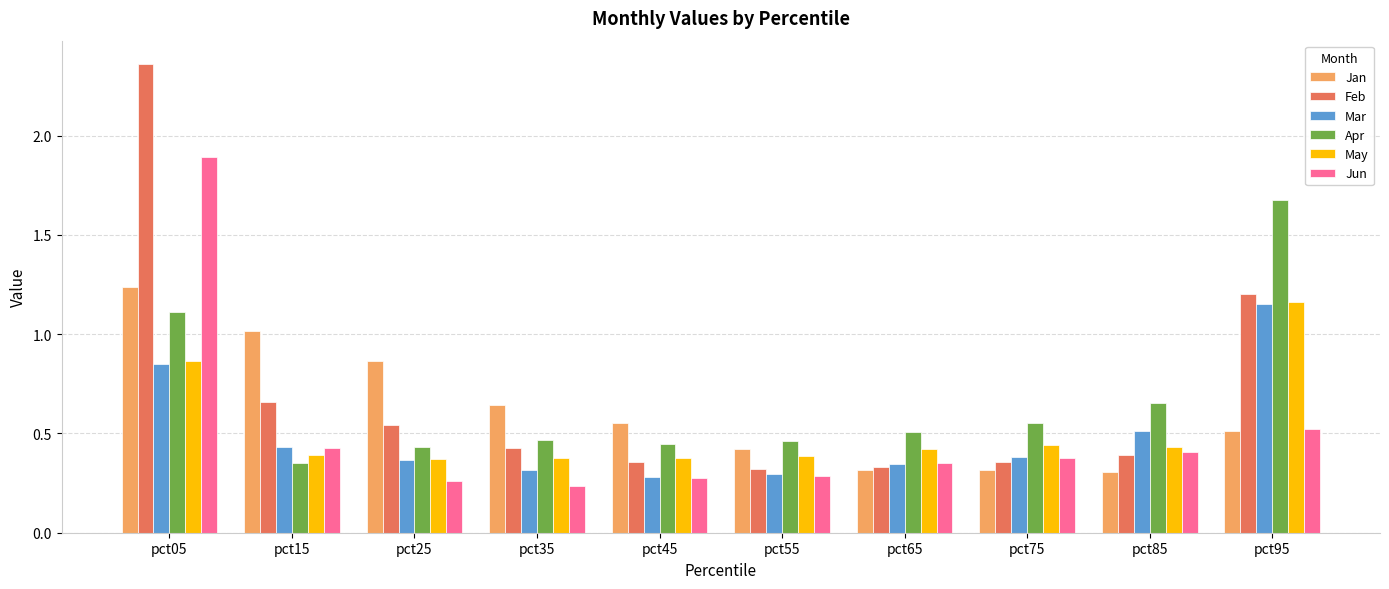

The value of Jan at pct85 is 0.5. True or false?

False